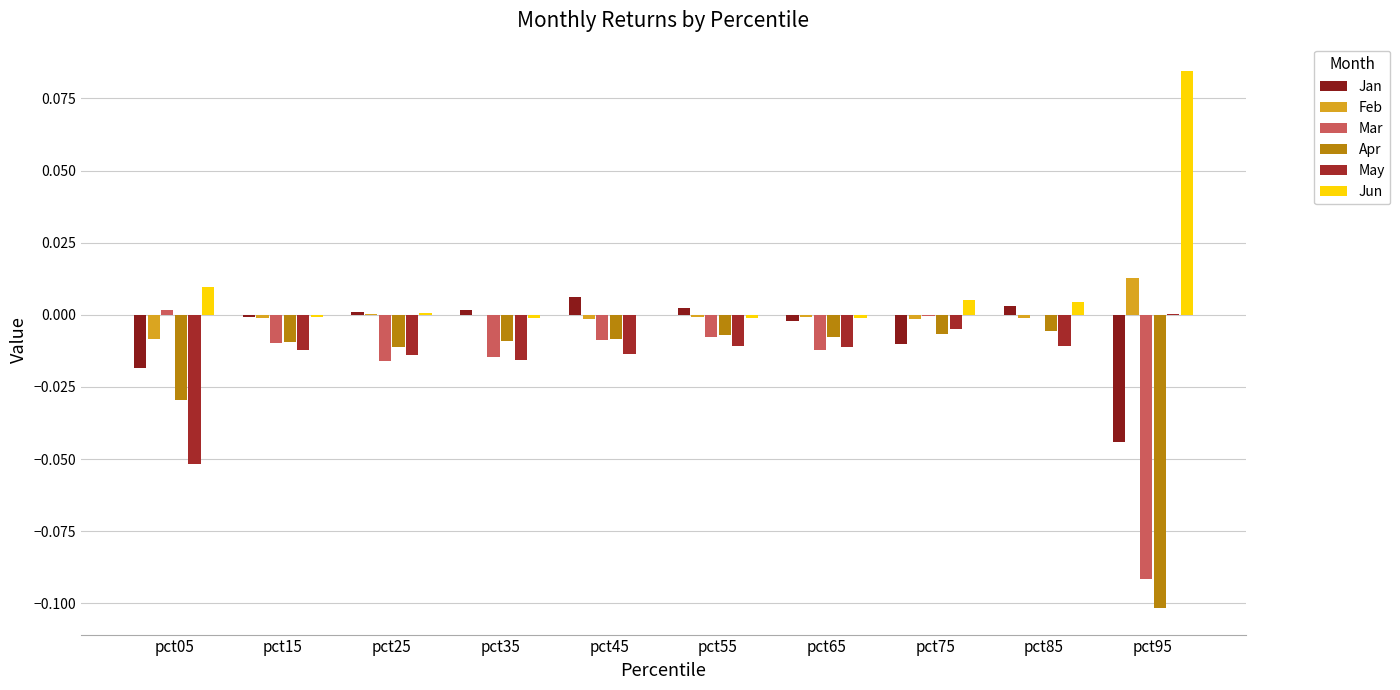

Which category has the highest value in the May series?

pct95